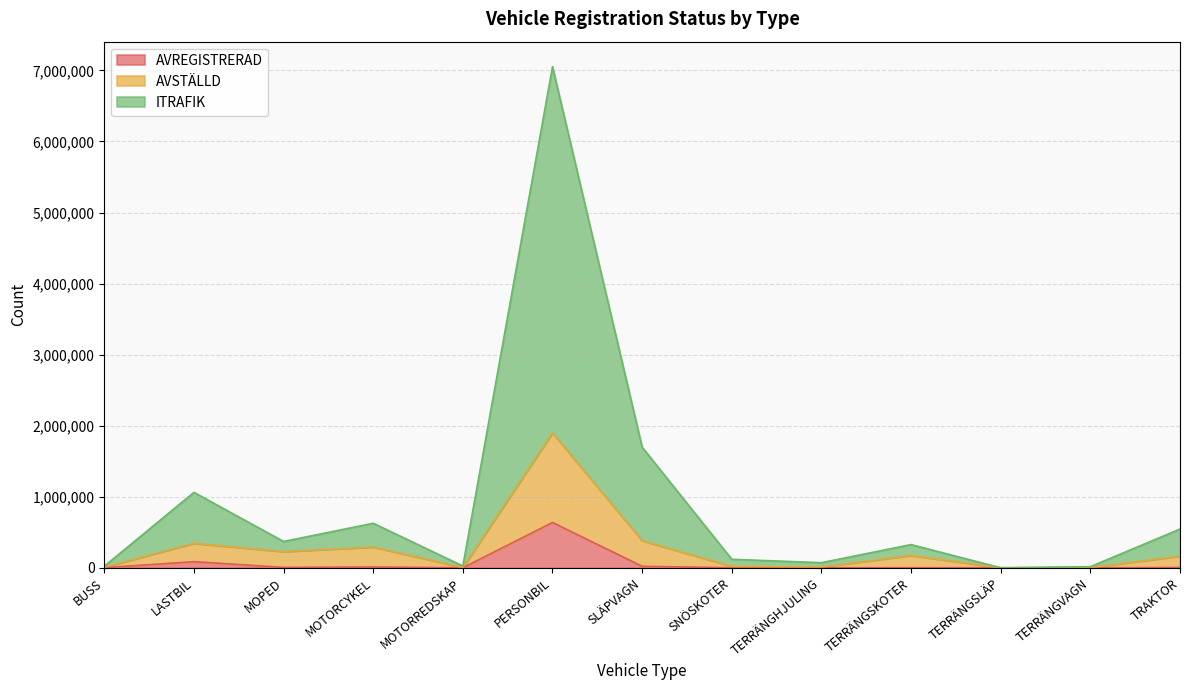

What position from the right is TERRÄNGSKOTER?

4